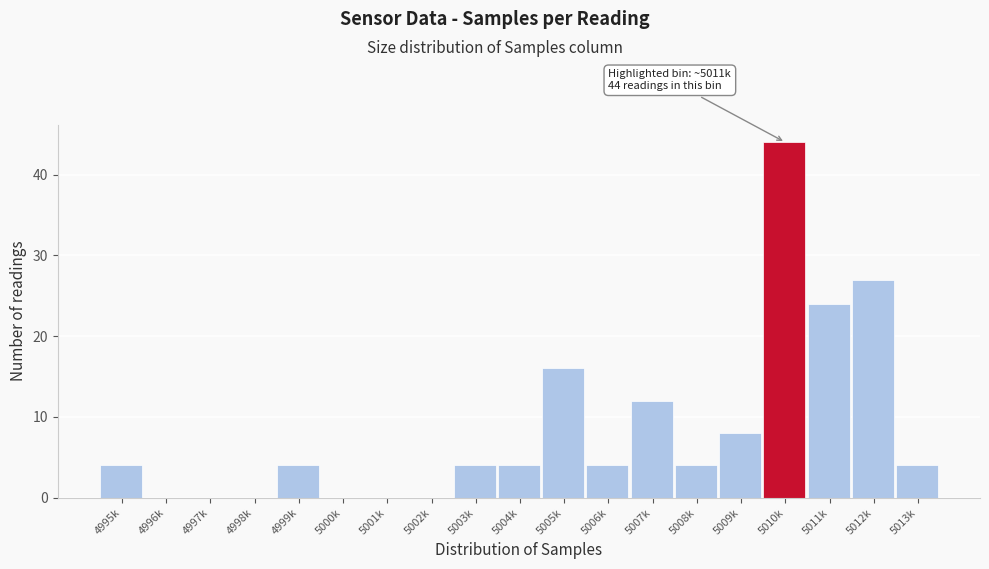

Reading right to left, extract all data points from this chart.

5013k=4	5012k=27	5011k=24	5010k=44	5009k=8	5008k=4	5007k=12	5006k=4	5005k=16	5004k=4	5003k=4	5002k=0	5001k=0	5000k=0	4999k=4	4998k=0	4997k=0	4996k=0	4995k=4